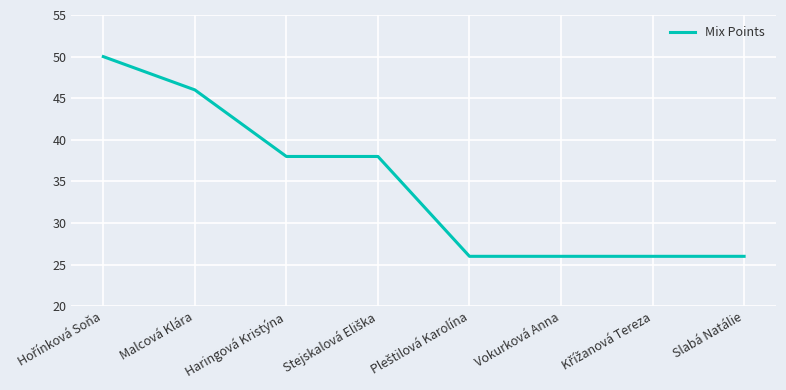

How many distinct data groups are displayed?

1